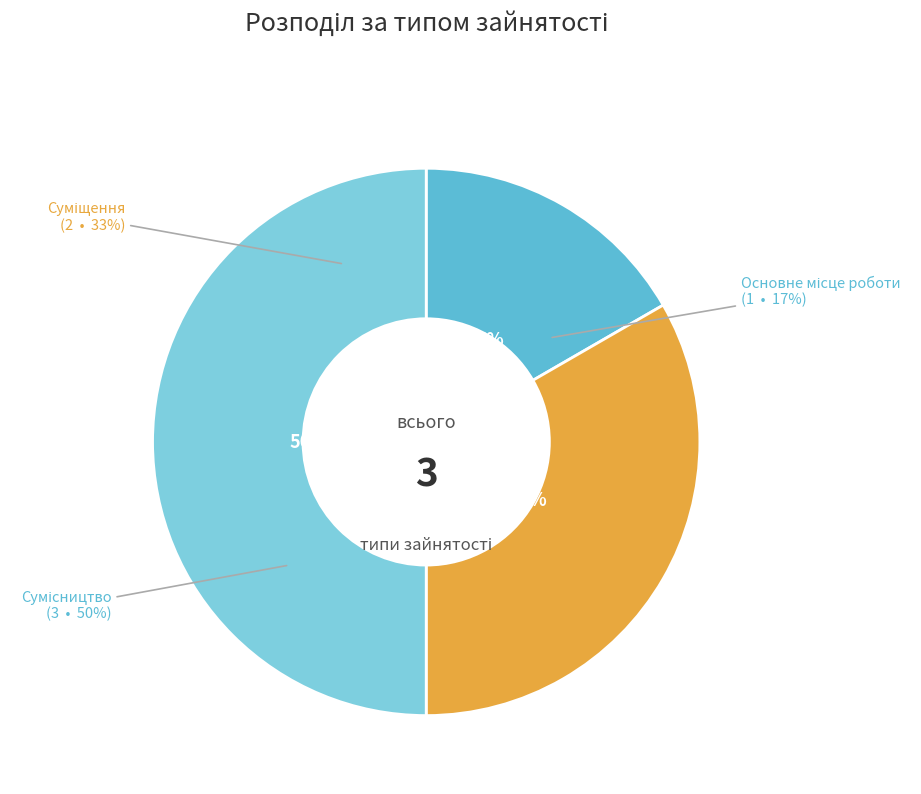

To the nearest percent, what portion does Сумісництво represent?

50%